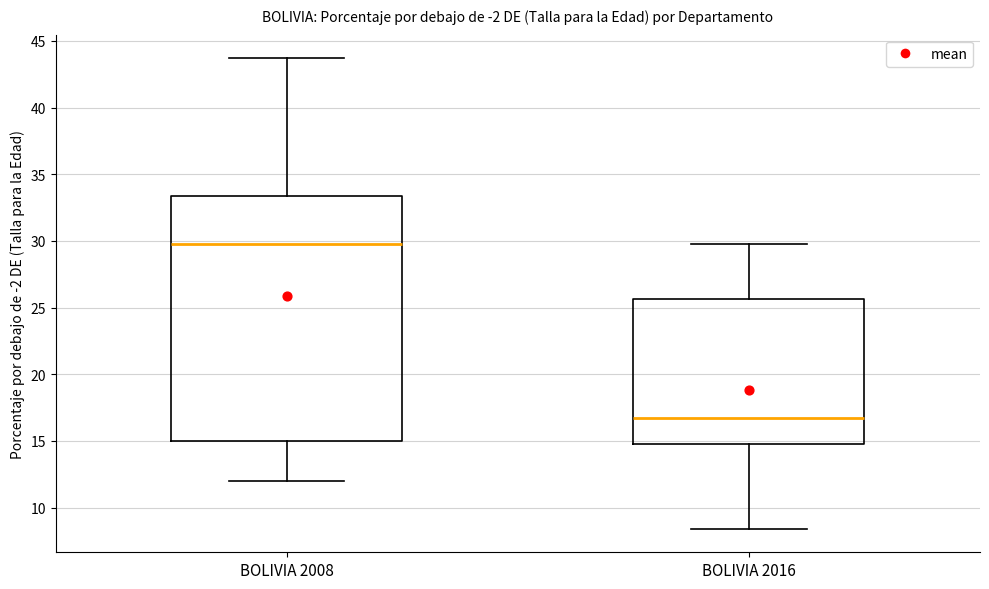

Reading left to right, transcribe this box plot: for each box, give where its median line is, the range the box spans, and where its two whiskers end, as read against the y-axis. The values are not printed on the chart, so give them approximately, as read against the axis.

BOLIVIA 2008: median 30.0, box 15.0 to 33.5, whiskers 12.0 to 43.5
BOLIVIA 2016: median 17.0, box 15.0 to 25.5, whiskers 8.5 to 30.0